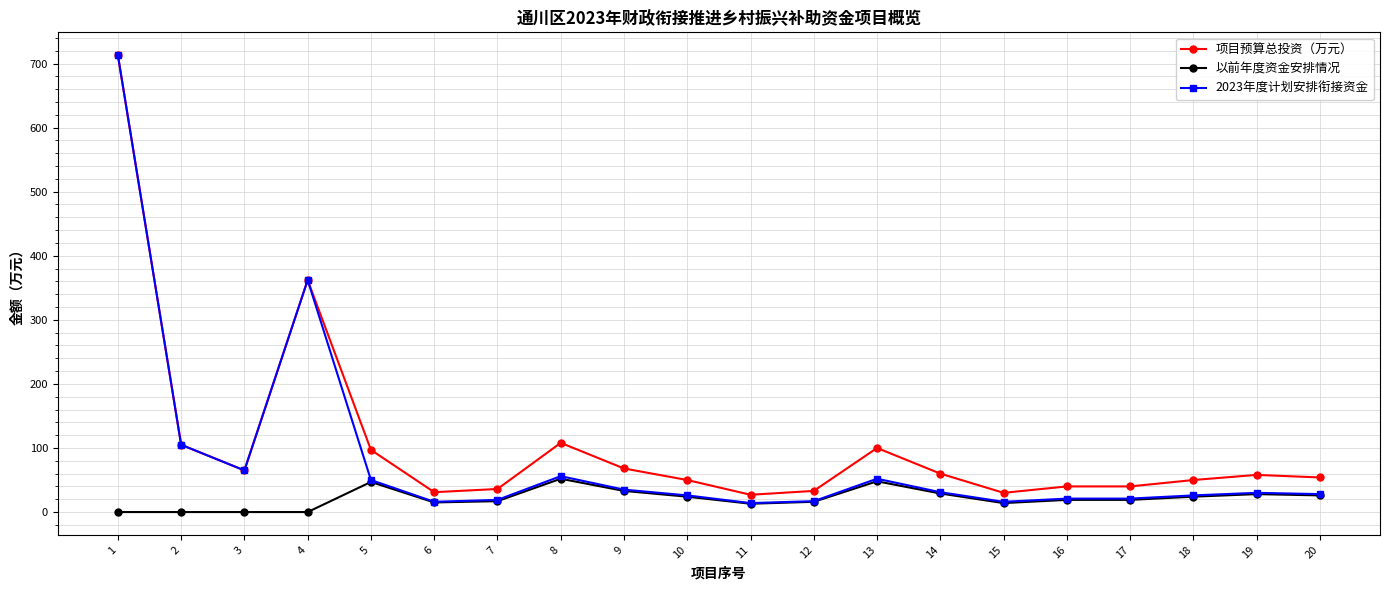

The 项目预算总投资（万元） series shows 50 at 18. True or false?

True